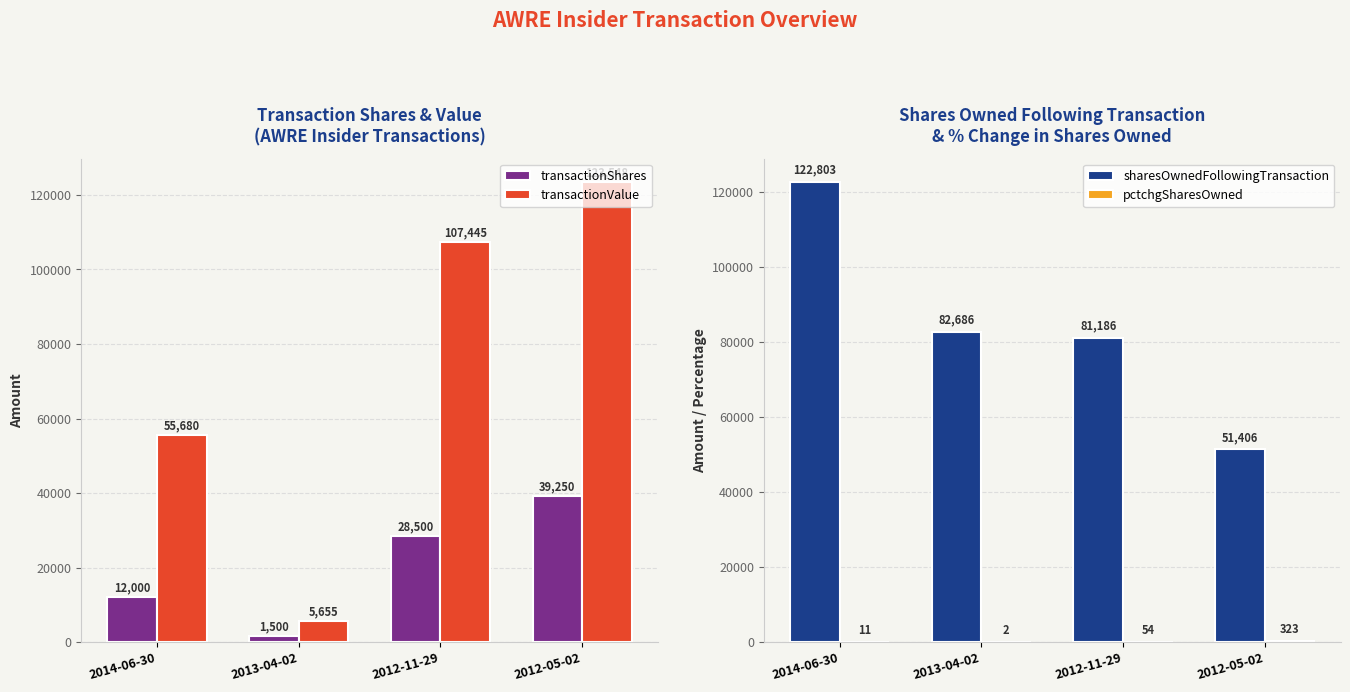

What is the sum of the transactionShares values at 2012-05-02 and 2014-06-30?

51250